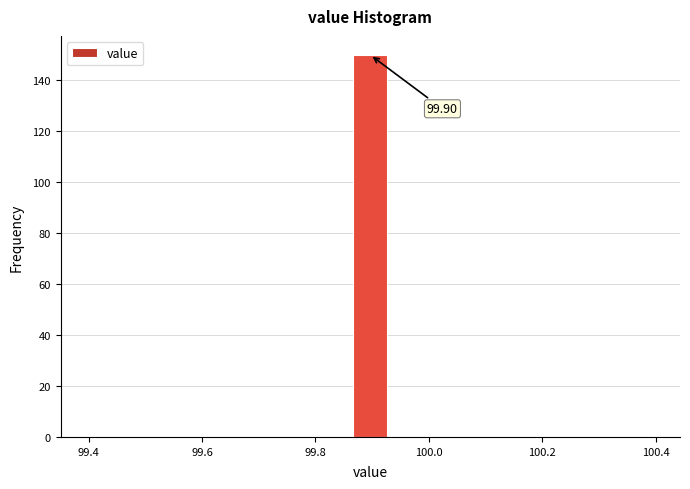

Around what value on the x-axis is the tallest bar? Give the approximate position of its centre, as read against the axis.

99.90